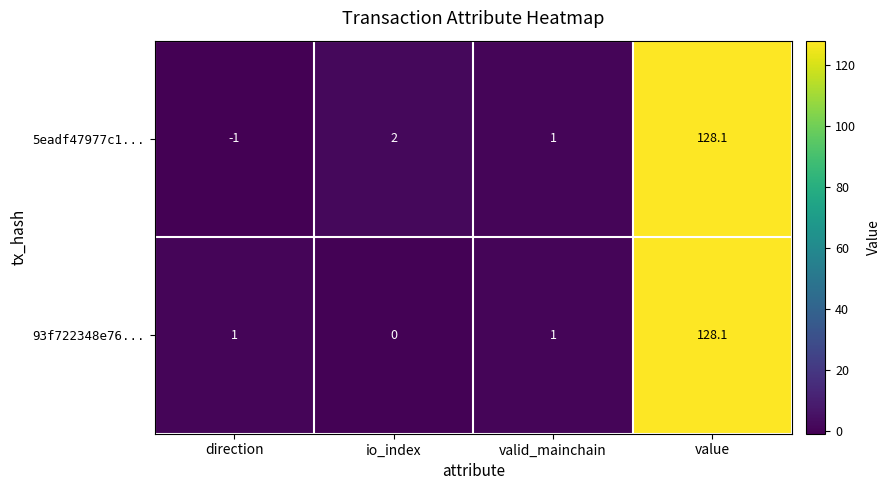

At which category is the sum across all series the highest?

value